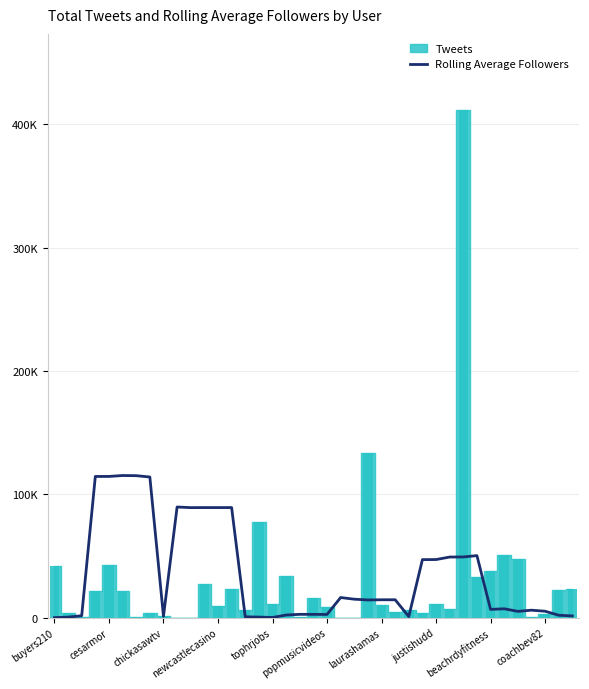

What is the minimum value shown in the chart?

71.2